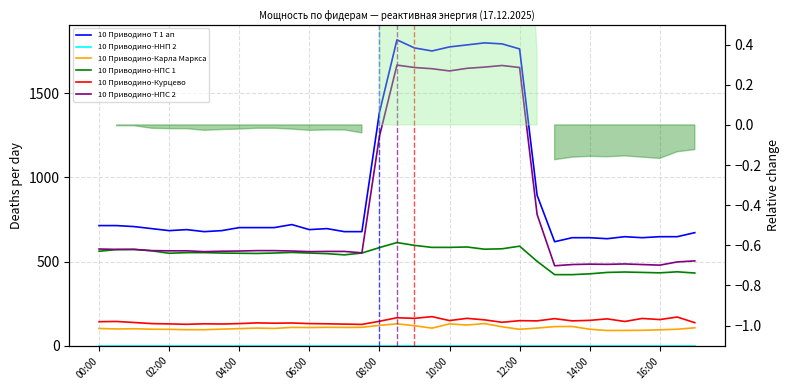

In 10 Приводино-Карла Маркса, how many points are lower than both neighbors (excluding endpoints)?

8